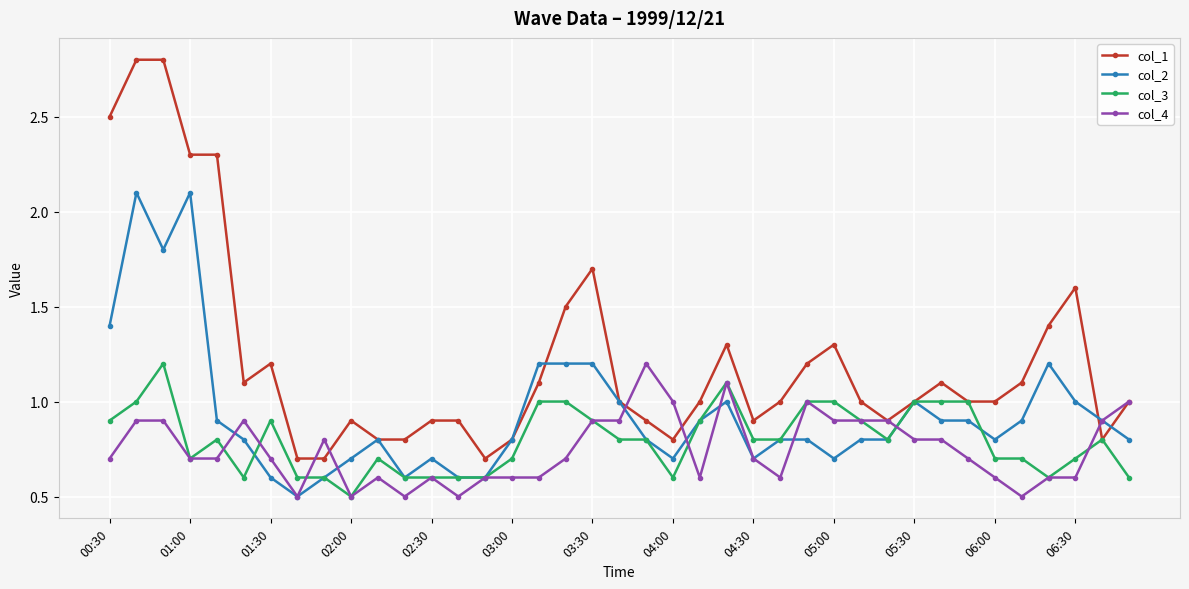

What is the value of the col_3 point at the 9th from the left?

0.6